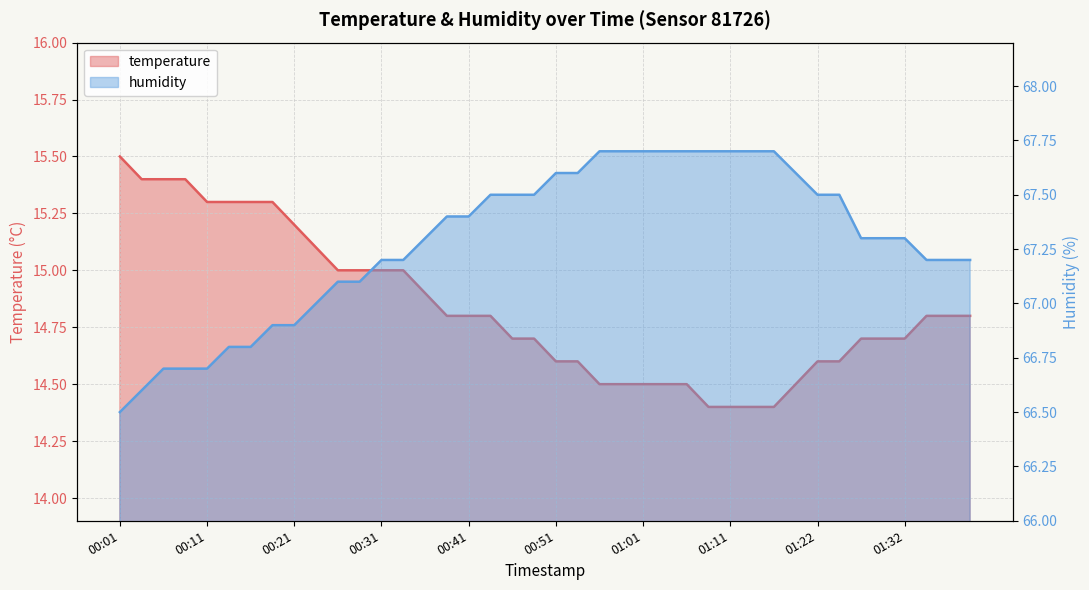

Reading right to left, transcribe all the data shown in this chart.

temperature: 01:40=14.8	01:37=14.8	01:35=14.8	01:32=14.7	01:30=14.7	01:27=14.7	01:25=14.6	01:22=14.6	01:19=14.5	01:17=14.4	01:14=14.4	01:11=14.4	01:09=14.4	01:06=14.5	01:04=14.5	01:01=14.5	00:59=14.5	00:56=14.5	00:54=14.6	00:51=14.6	00:49=14.7	00:46=14.7	00:44=14.8	00:41=14.8	00:39=14.8	00:36=14.9	00:34=15.0	00:31=15.0	00:29=15.0	00:26=15.0	00:24=15.1	00:21=15.2	00:19=15.3	00:16=15.3	00:14=15.3	00:11=15.3	00:09=15.4	00:06=15.4	00:04=15.4	00:01=15.5
humidity: 01:40=67.2	01:37=67.2	01:35=67.2	01:32=67.3	01:30=67.3	01:27=67.3	01:25=67.5	01:22=67.5	01:19=67.6	01:17=67.7	01:14=67.7	01:11=67.7	01:09=67.7	01:06=67.7	01:04=67.7	01:01=67.7	00:59=67.7	00:56=67.7	00:54=67.6	00:51=67.6	00:49=67.5	00:46=67.5	00:44=67.5	00:41=67.4	00:39=67.4	00:36=67.3	00:34=67.2	00:31=67.2	00:29=67.1	00:26=67.1	00:24=67.0	00:21=66.9	00:19=66.9	00:16=66.8	00:14=66.8	00:11=66.7	00:09=66.7	00:06=66.7	00:04=66.6	00:01=66.5